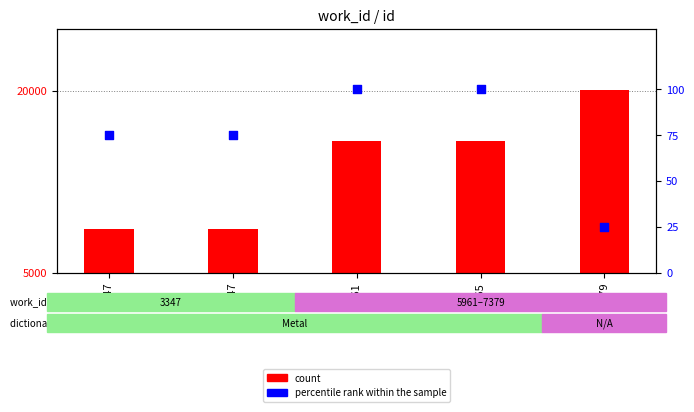

Which series has the largest total across all categories?

count